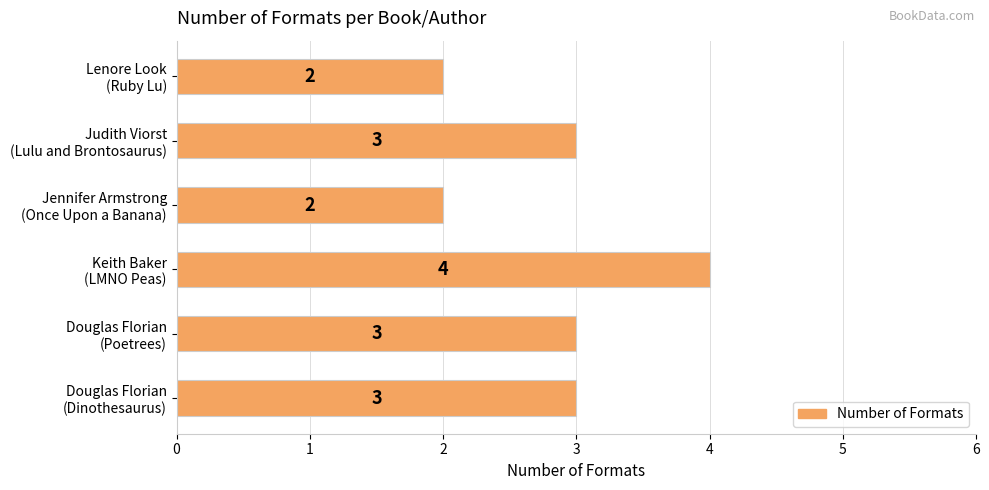

Reading top to bottom, what are all the values shown in this chart?

2	3	2	4	3	3